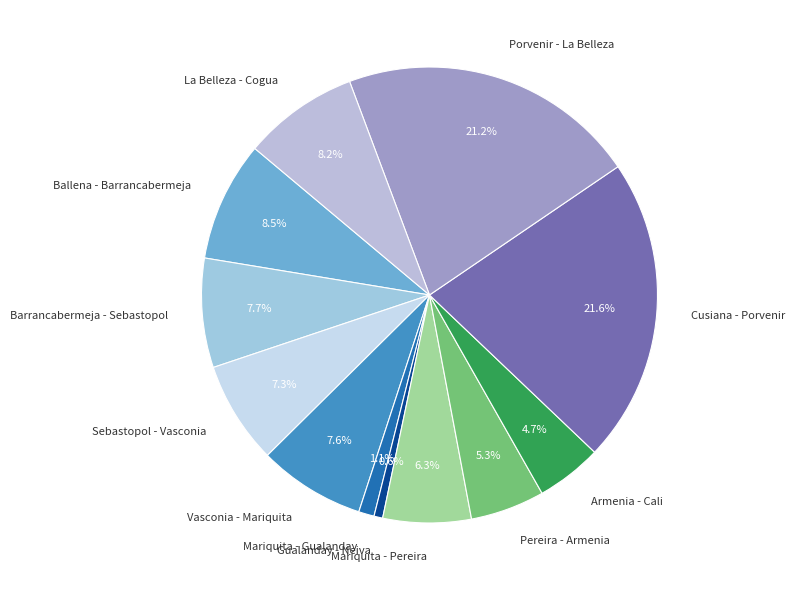

Is Vasconia - Mariquita the majority of the pie?

No